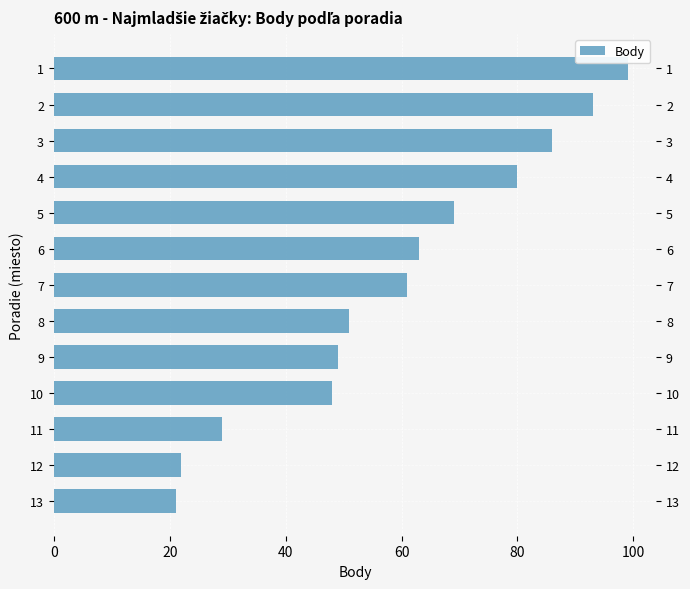

What is the difference between the maximum and minimum values?

78